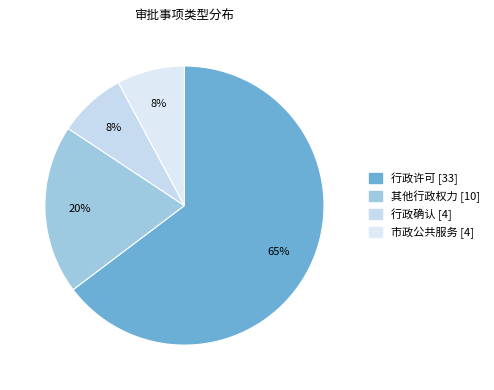

Does 其他行政权力 account for over 50% of the chart?

No